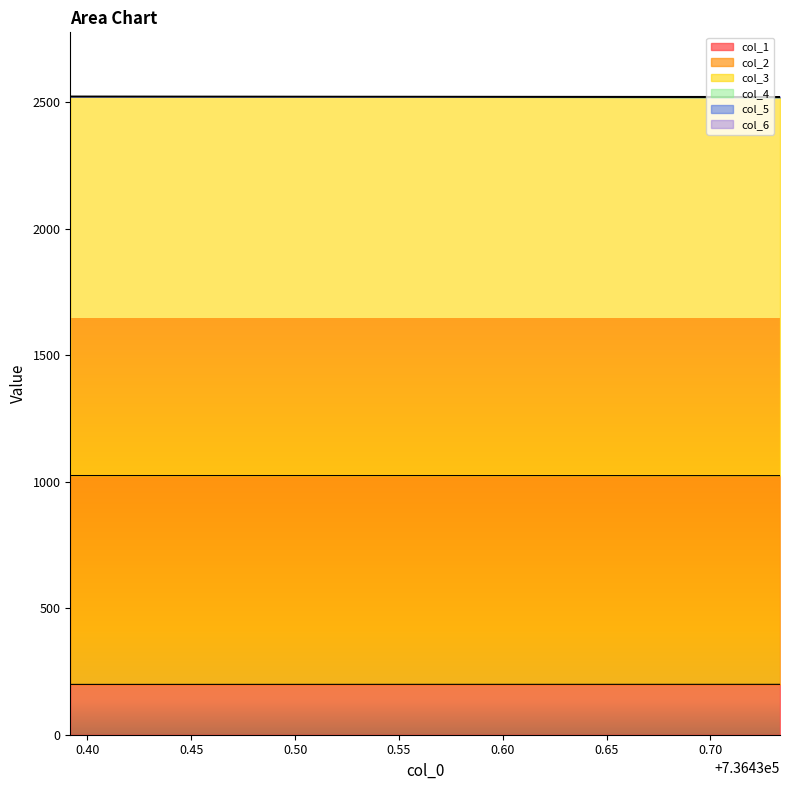

Reading right to left, what are all the values shown in this chart?

col_1: 199.2	199.1	198.9
col_2: 2522.5	2523.4	2523.9
col_3: 2520.1	2521.9	2522.3
col_6: 2519.7	2521.4	2521.8